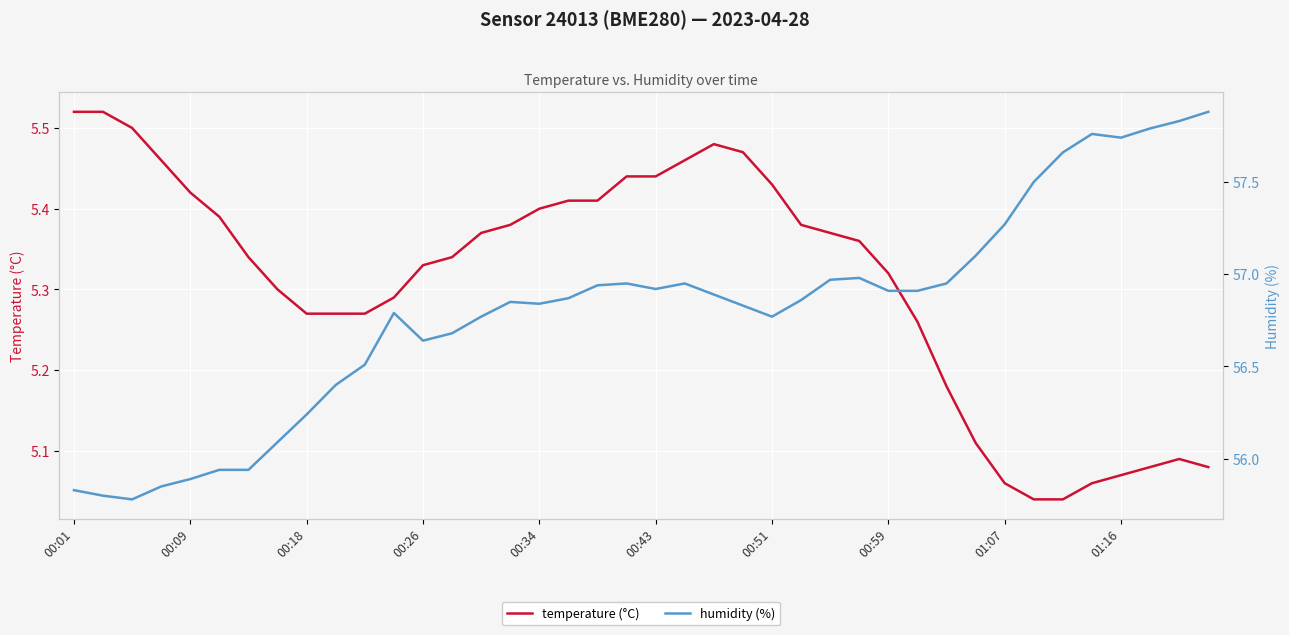

Is it true that temperature (°C) equals 3.0 at 01:16?

False